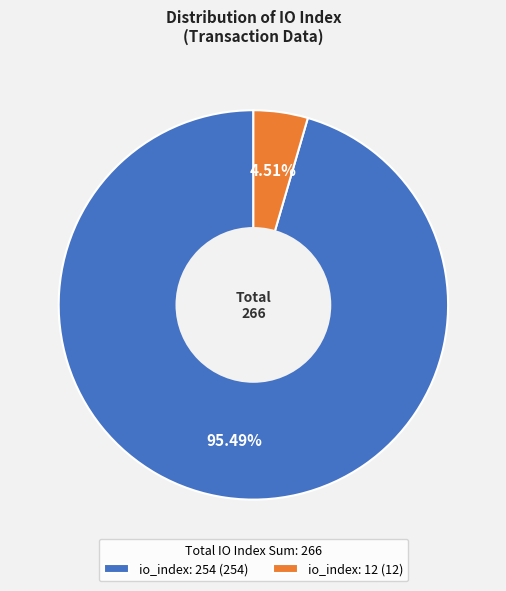

What portion of the pie excludes io_index: 254?

4.5%